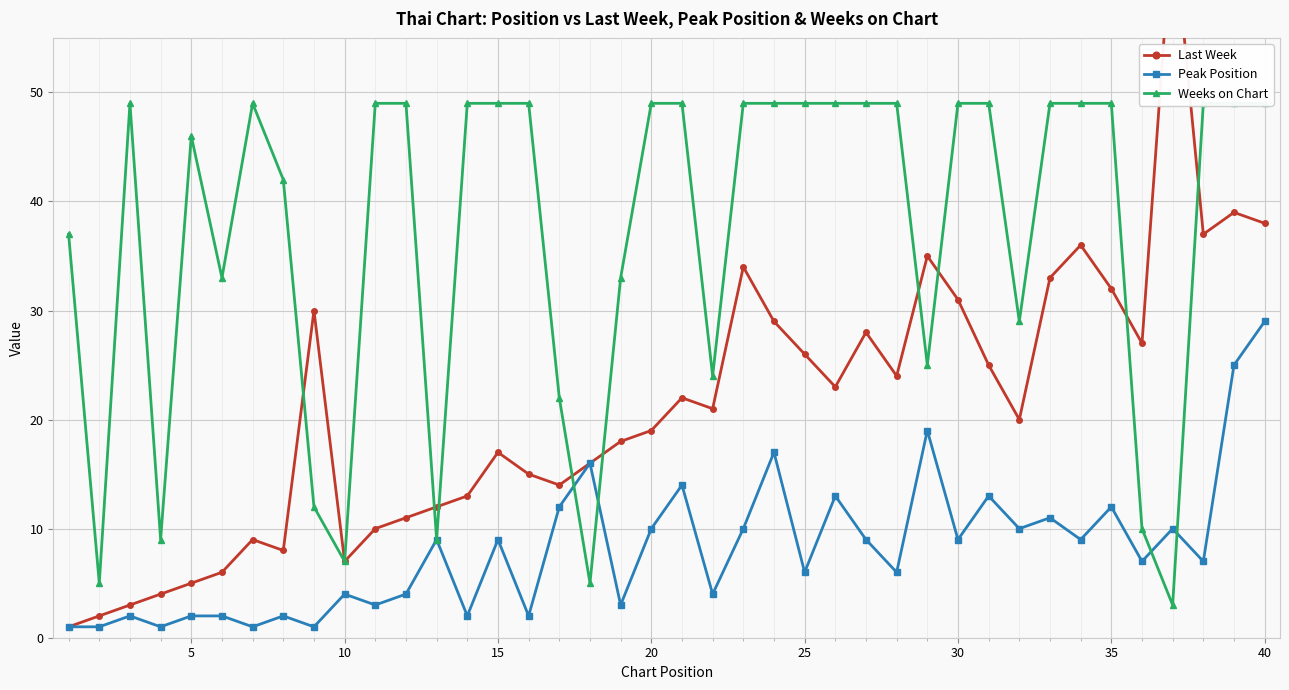

Which category has the highest value in the Peak Position series?

40